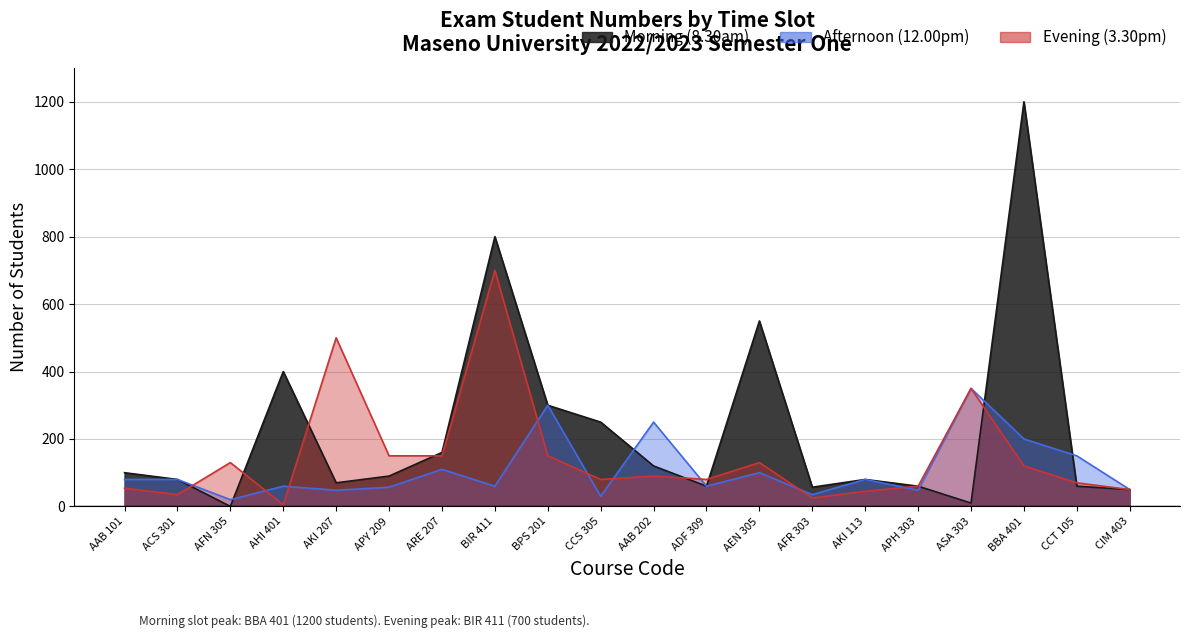

Rank the series by their average value, from lowest to highest.

Afternoon (12.00pm), Evening (3.30pm), Morning (8.30am)